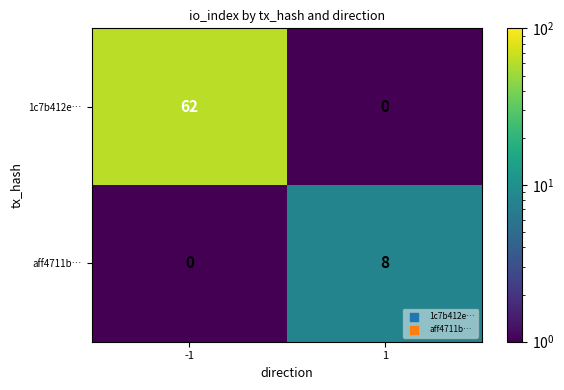

How many series are shown in this chart?

2